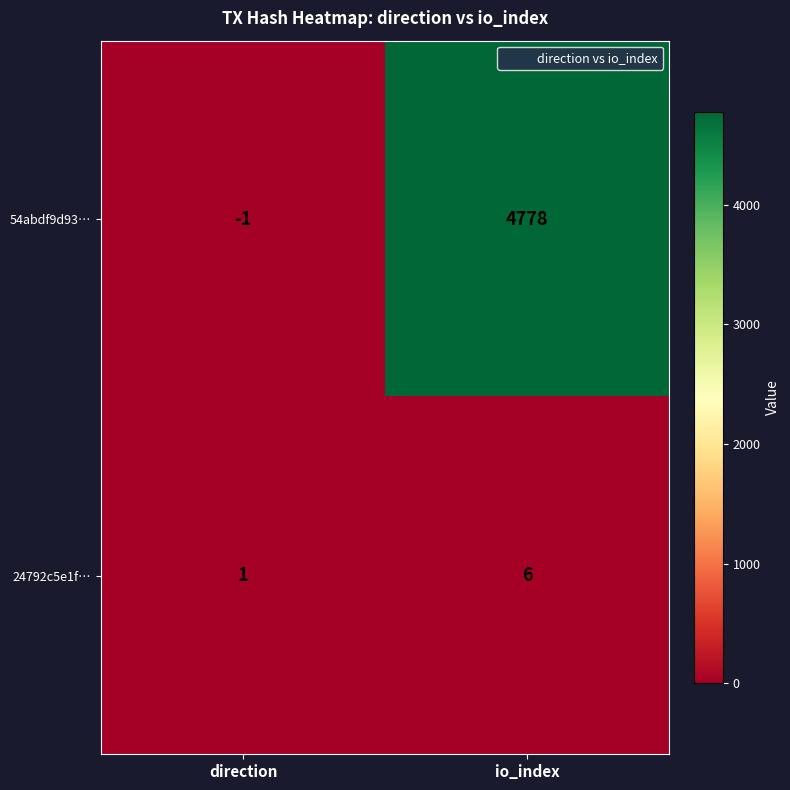

Reading right to left, what are all the values shown in this chart?

54abdf9d93…: io_index=4778	direction=-1
24792c5e1f…: io_index=6	direction=1